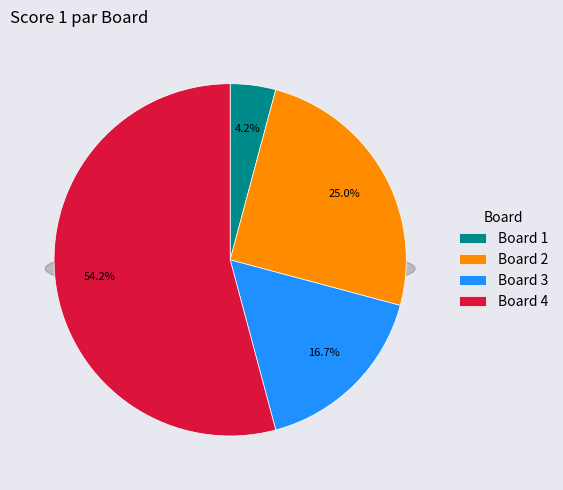

What percentage do Board 1 and Board 3 together represent?

20.8%